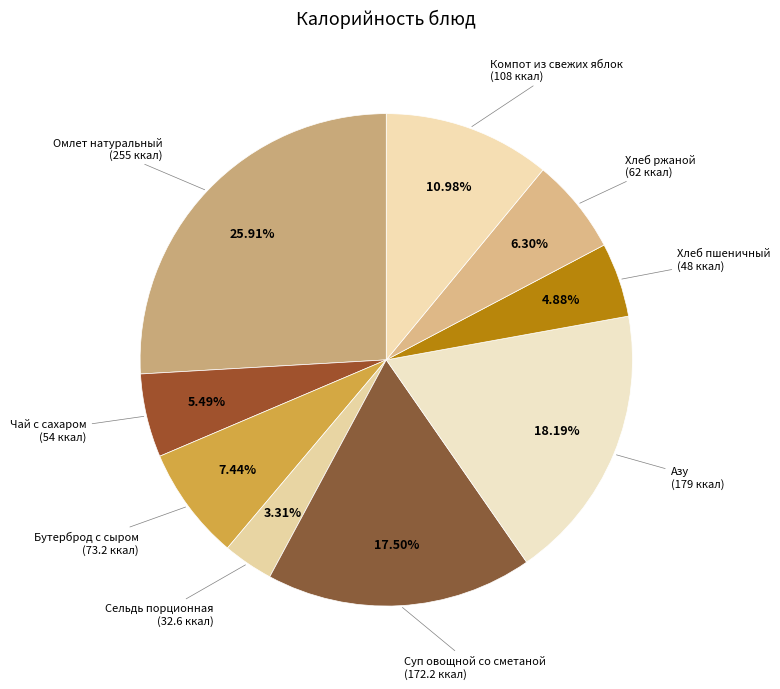

Is it true that Омлет натуральный is 26% of the pie?

True